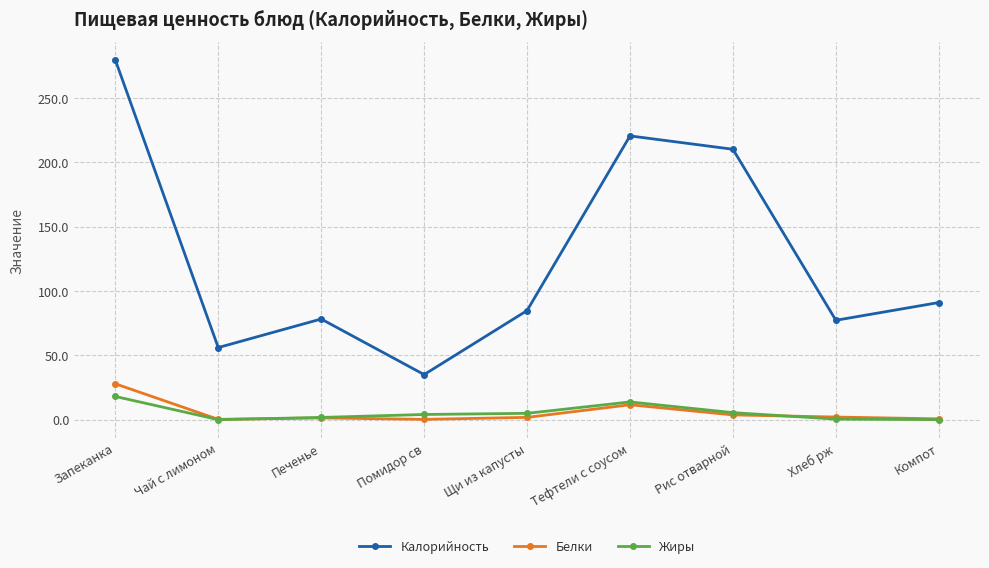

What is the label of the 7th point from the left?

Рис отварной